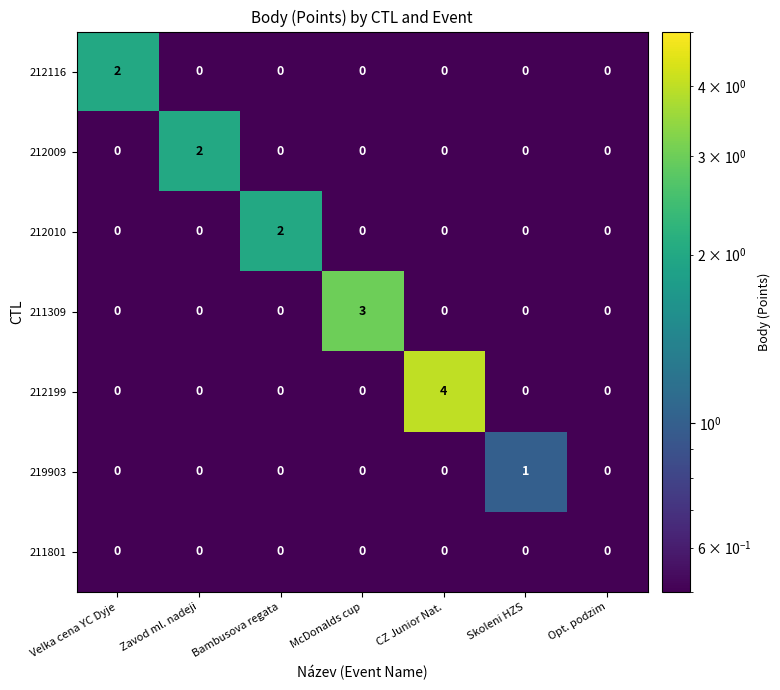

At how many categories does at least one series exceed 2?

2